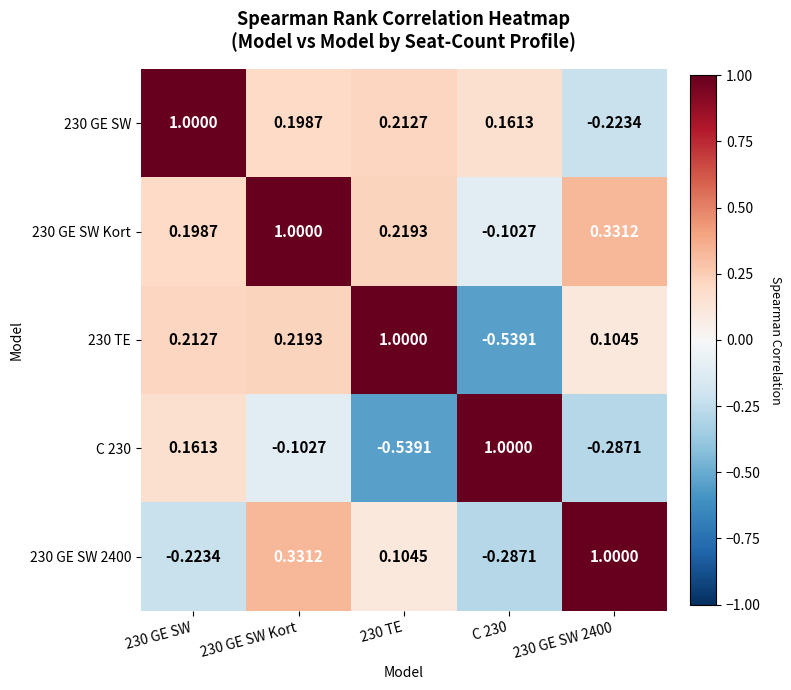

Is the value of C 230 at 230 TE greater than the value of 230 GE SW at 230 GE SW Kort?

No